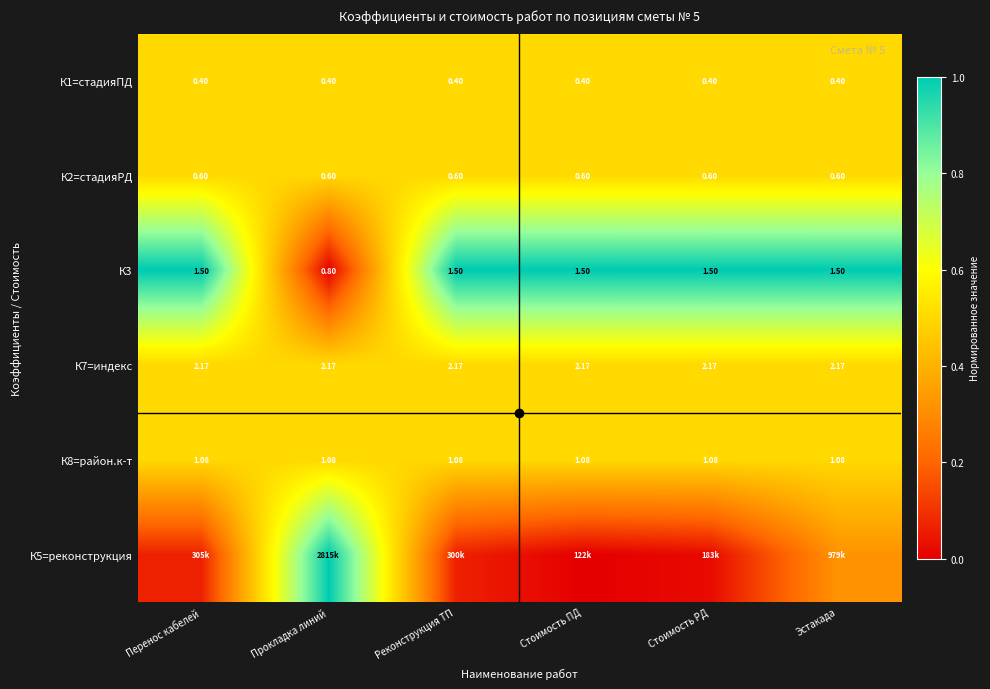

How many categories are shown in the chart?

6